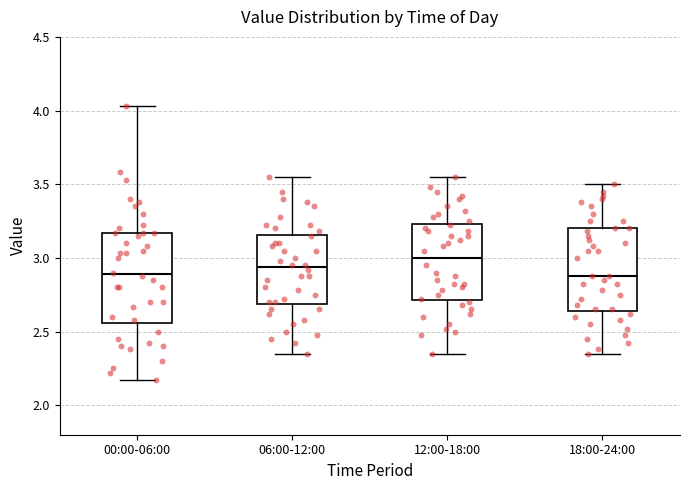

Reading left to right, transcribe this box plot: for each box, give where its median line is, the range the box spans, and where its two whiskers end, as read against the y-axis. The values are not printed on the chart, so give them approximately, as read against the axis.

00:00-06:00: median 2.90, box 2.55 to 3.15, whiskers 2.15 to 4.05
06:00-12:00: median 2.95, box 2.70 to 3.15, whiskers 2.35 to 3.55
12:00-18:00: median 3.00, box 2.70 to 3.25, whiskers 2.35 to 3.55
18:00-24:00: median 2.90, box 2.65 to 3.20, whiskers 2.35 to 3.50